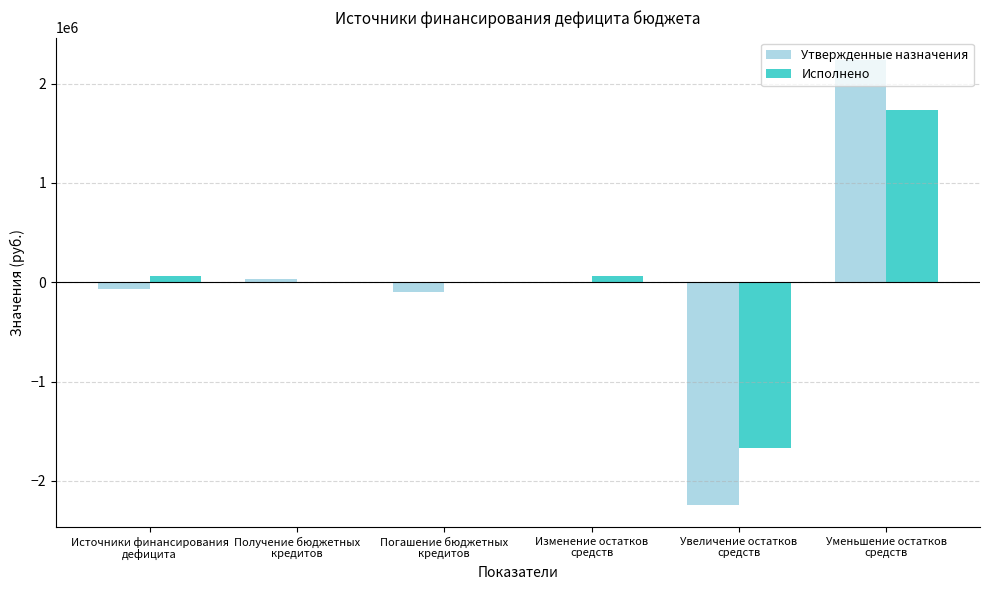

What is the difference between the Исполнено values at Источники финансирования
дефицита and Увеличение остатков
средств?

1732034.8